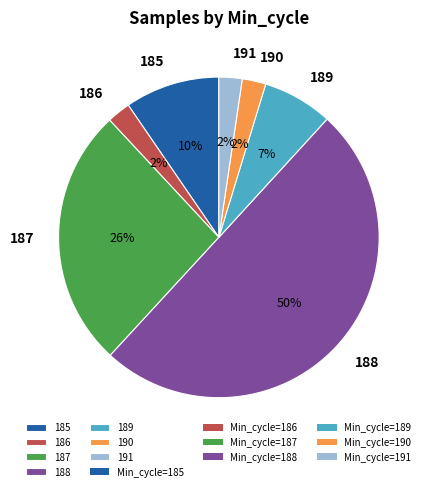

What percentage is the 185 slice, to the nearest percent?

10%